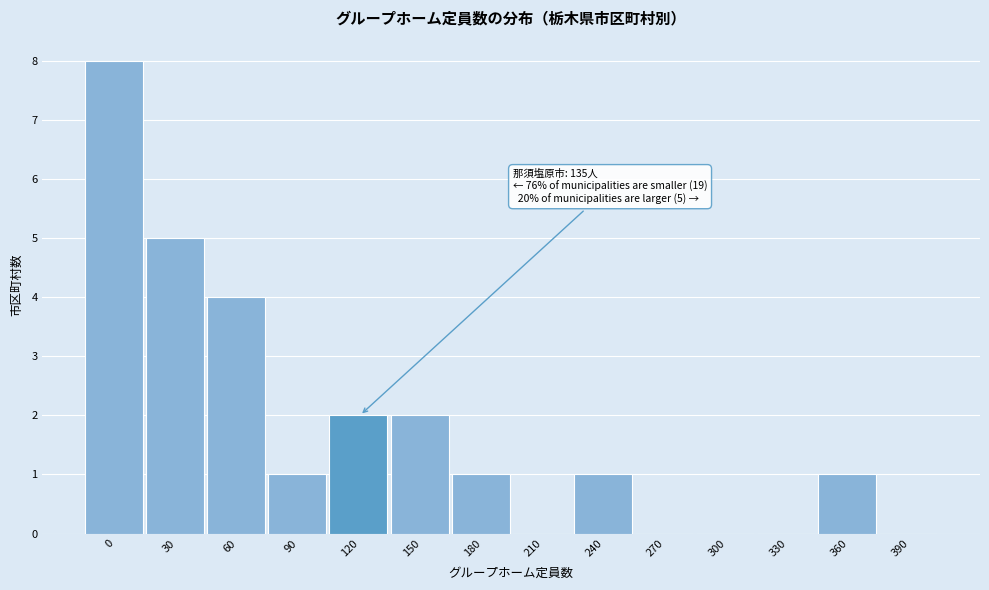

Reading left to right, transcribe all the data shown in this chart.

0=8	30=5	60=4	90=1	120=2	150=2	180=1	210=0	240=1	270=0	300=0	330=0	360=1	390=0